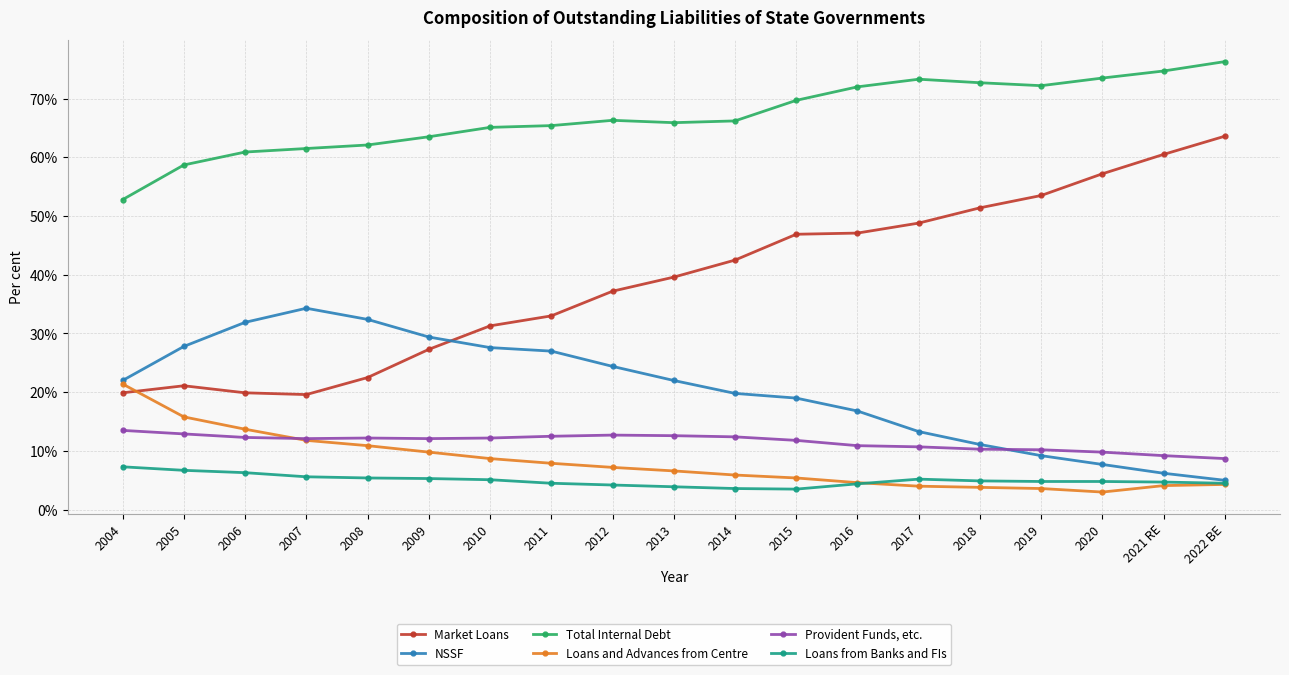

The value of Market Loans at 2016 is 28.3. True or false?

False